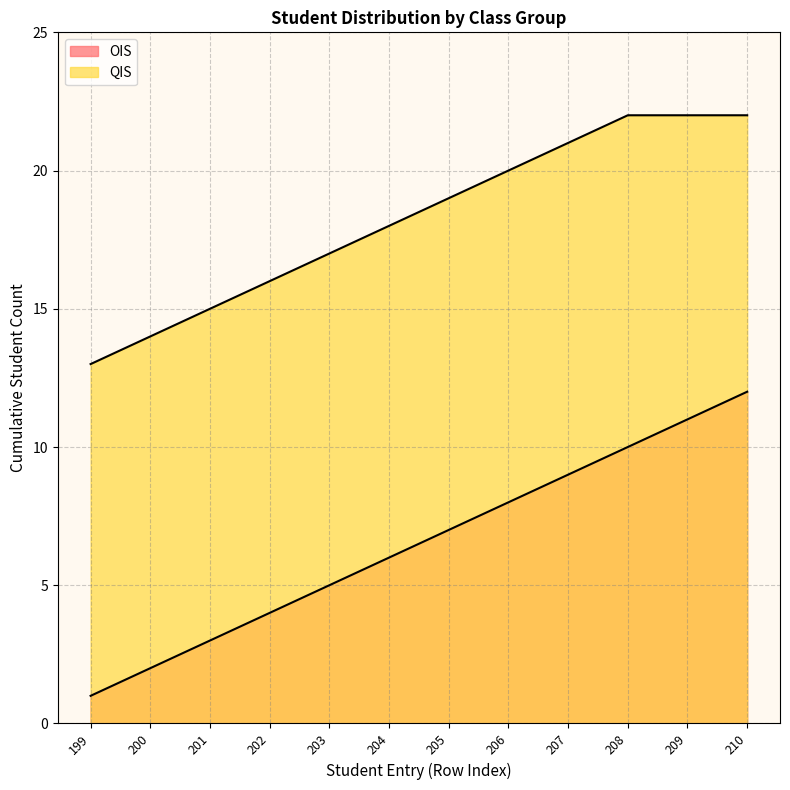

What value does the QIS series have at 204?

18